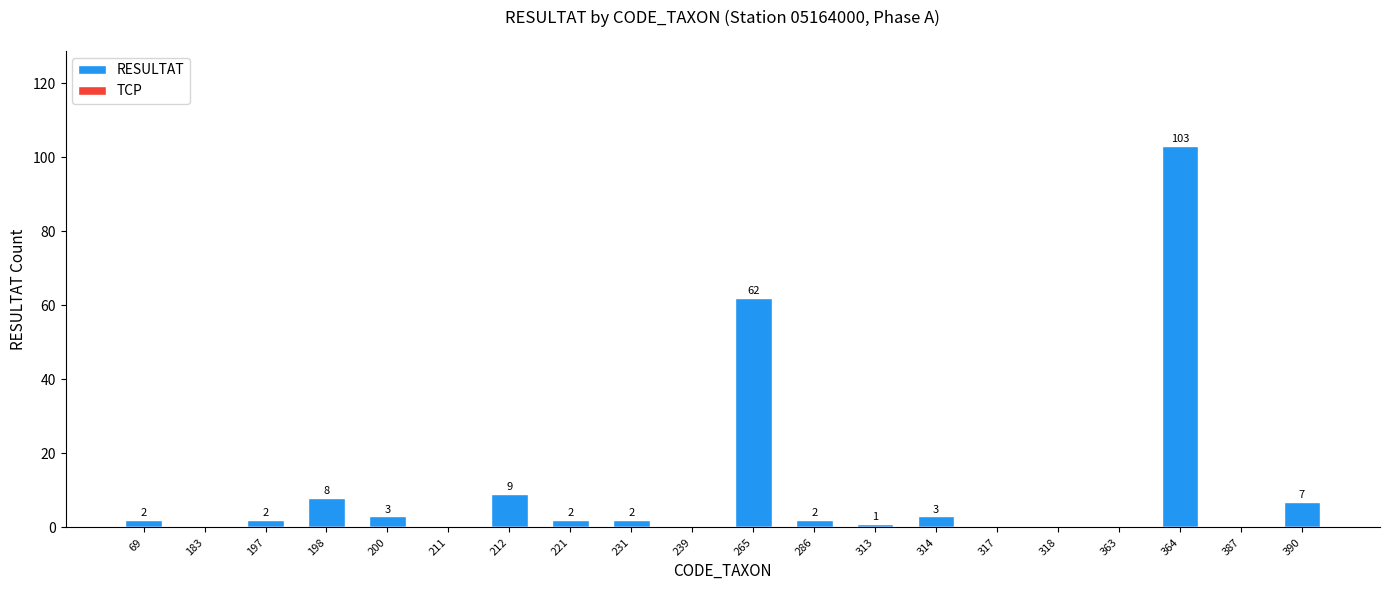

Which has a higher value, 313 or 212?

212